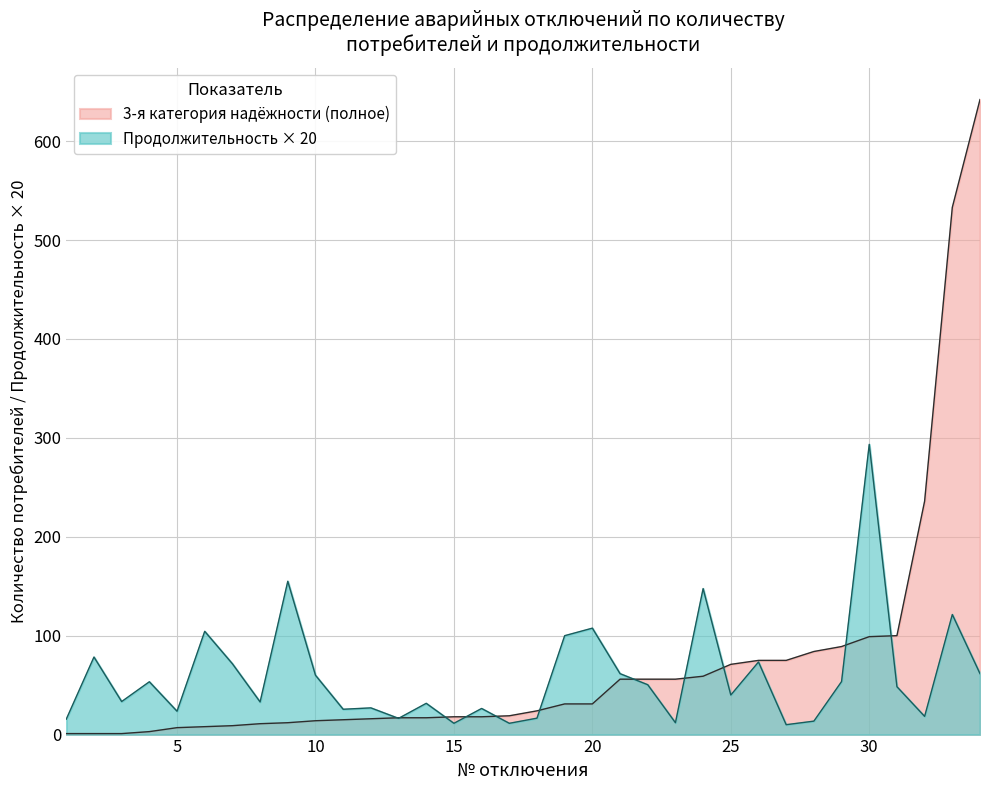

What are all the series names shown in the legend?

3-я категория надёжности (полное), Продолжительность × 20